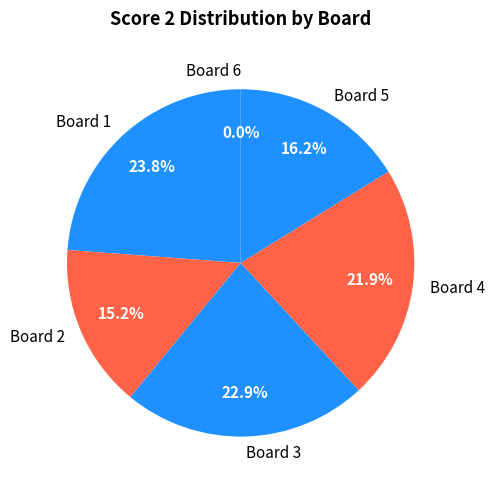

How many slices are in this pie chart?

6